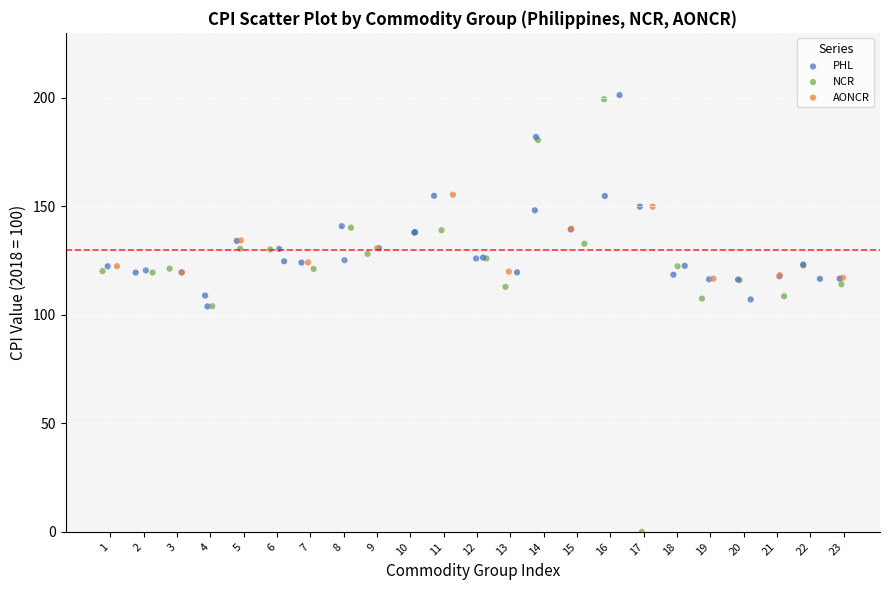

Which series has the widest spread of Y values?

NCR